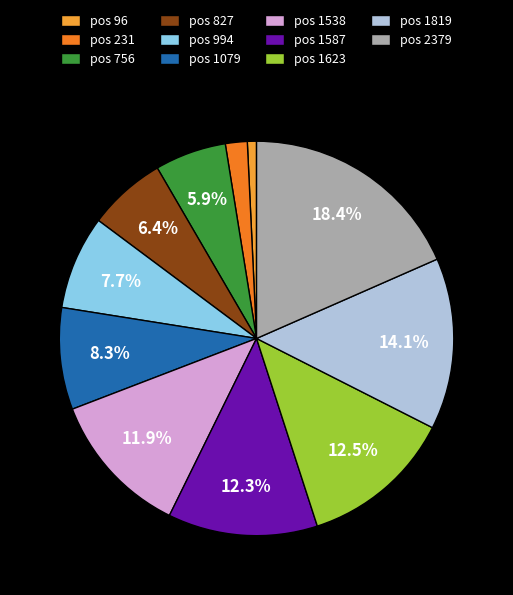

How many slices are in this pie chart?

11